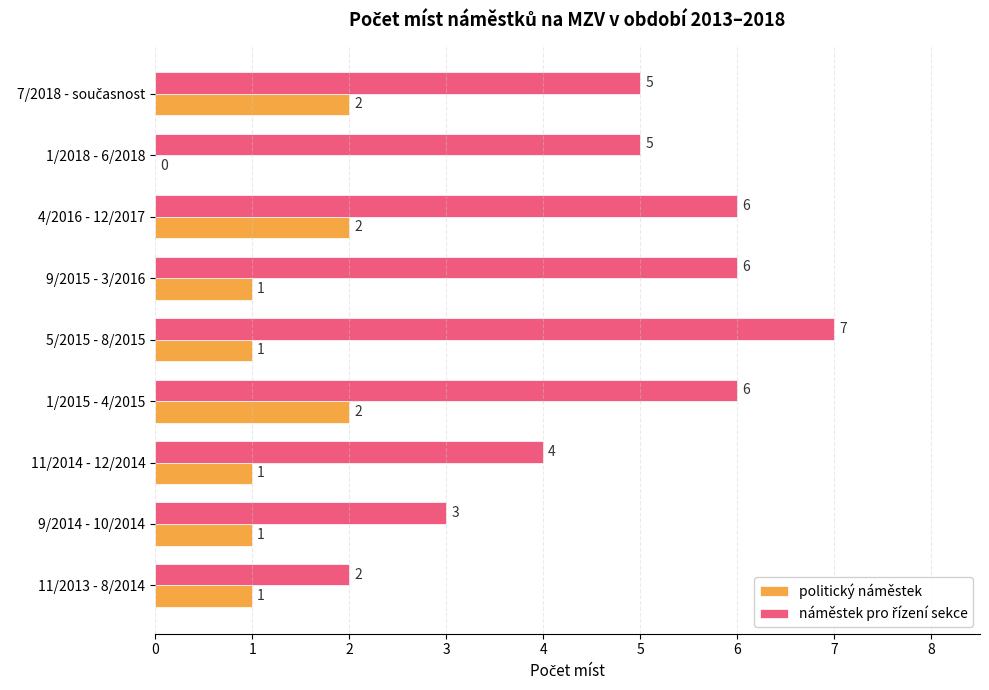

What is the sum of all politický náměstek values?

11